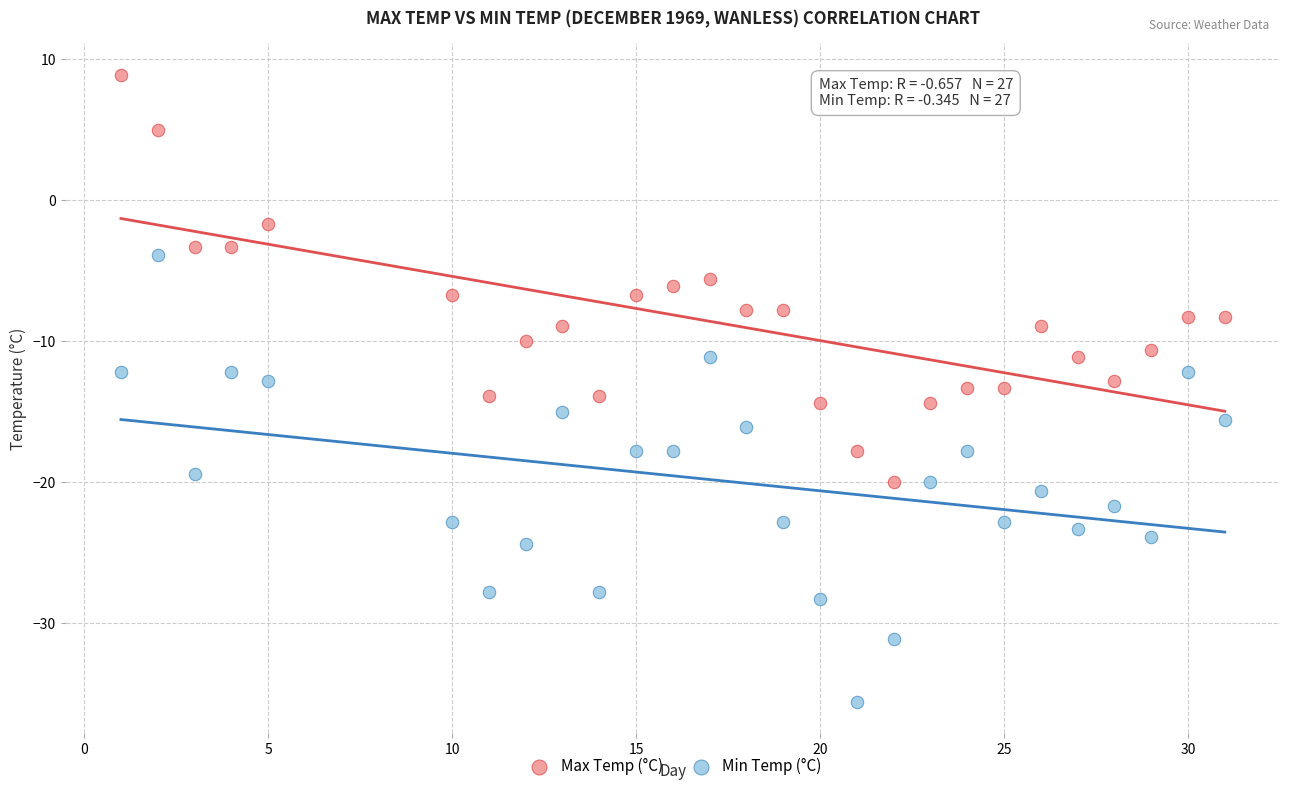

Which series contains the lowest Y value?

Min Temp (°C)